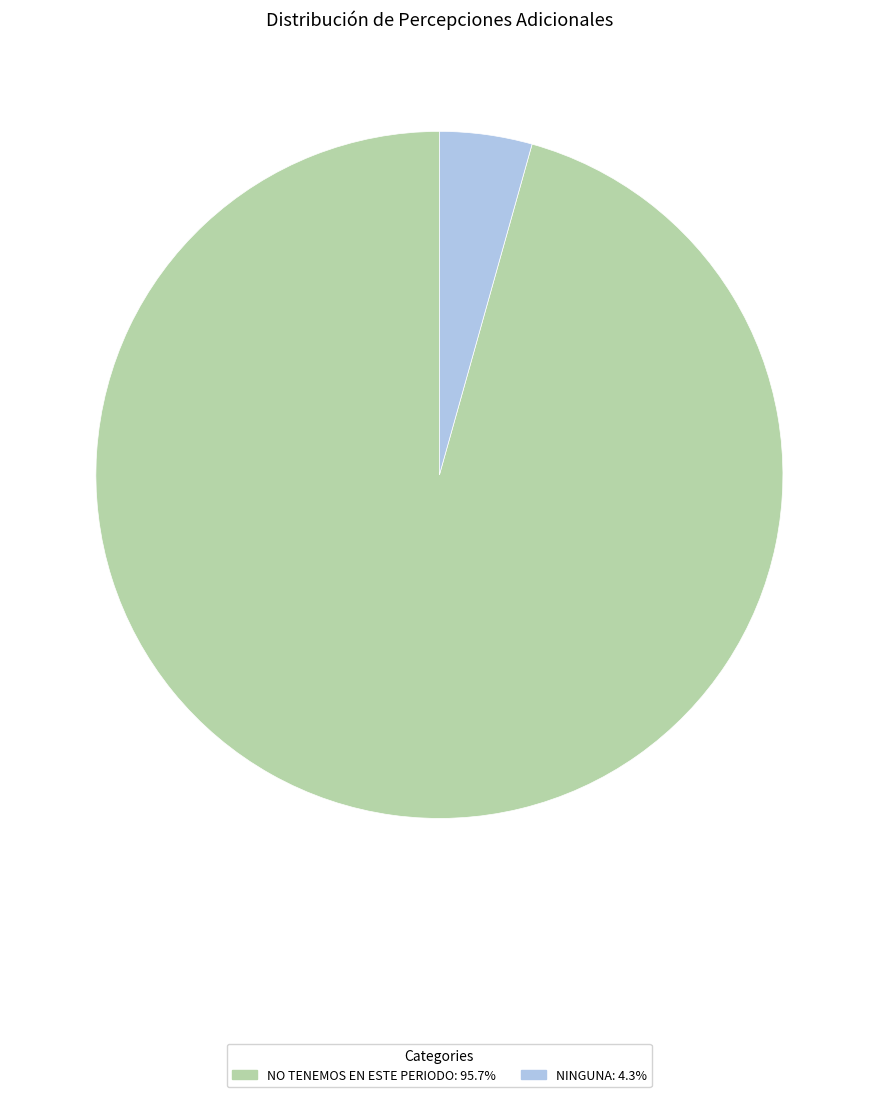

The NO TENEMOS EN ESTE PERIODO slice represents 96% of the pie. True or false?

True